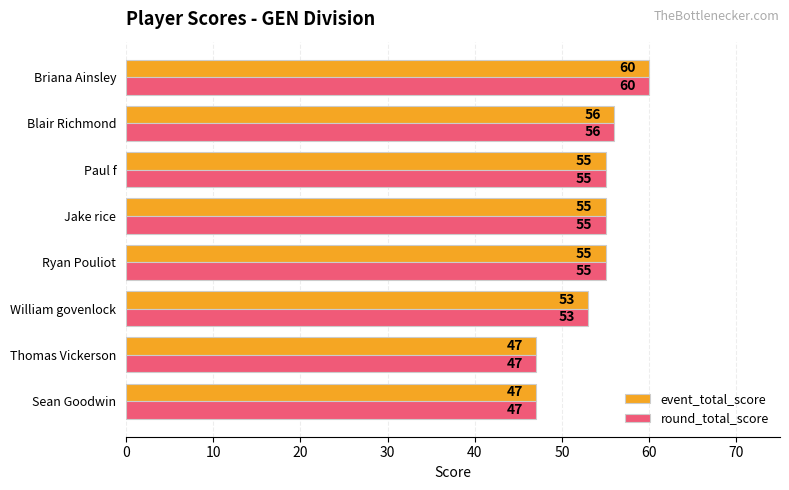

What is the difference between the maximum and minimum values in the event_total_score series?

13